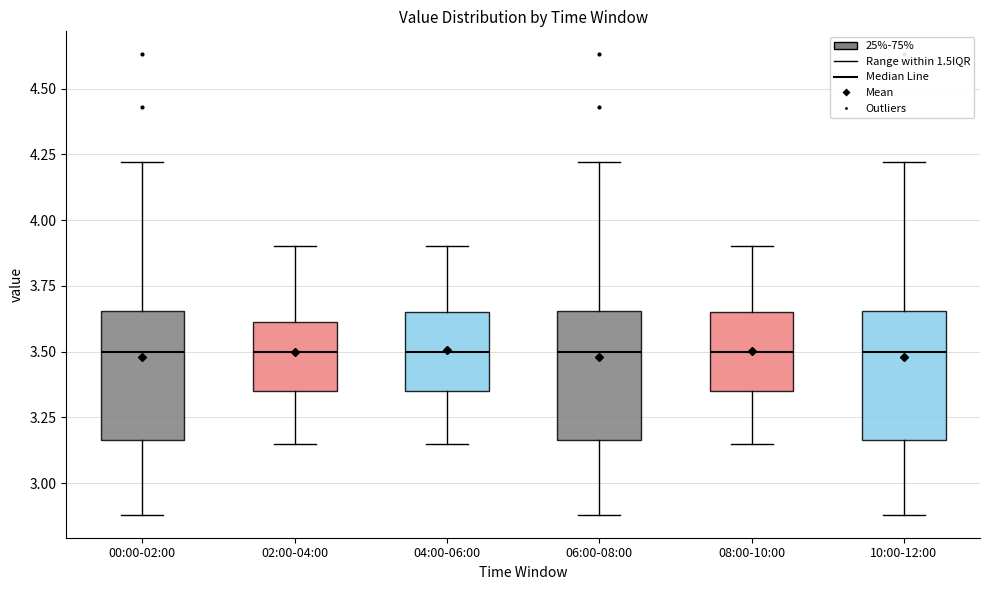

Where does the upper whisker of the box for 06:00-08:00 end on the y-axis? The values are not printed on the chart, so give them approximately, as read against the axis.

4.20